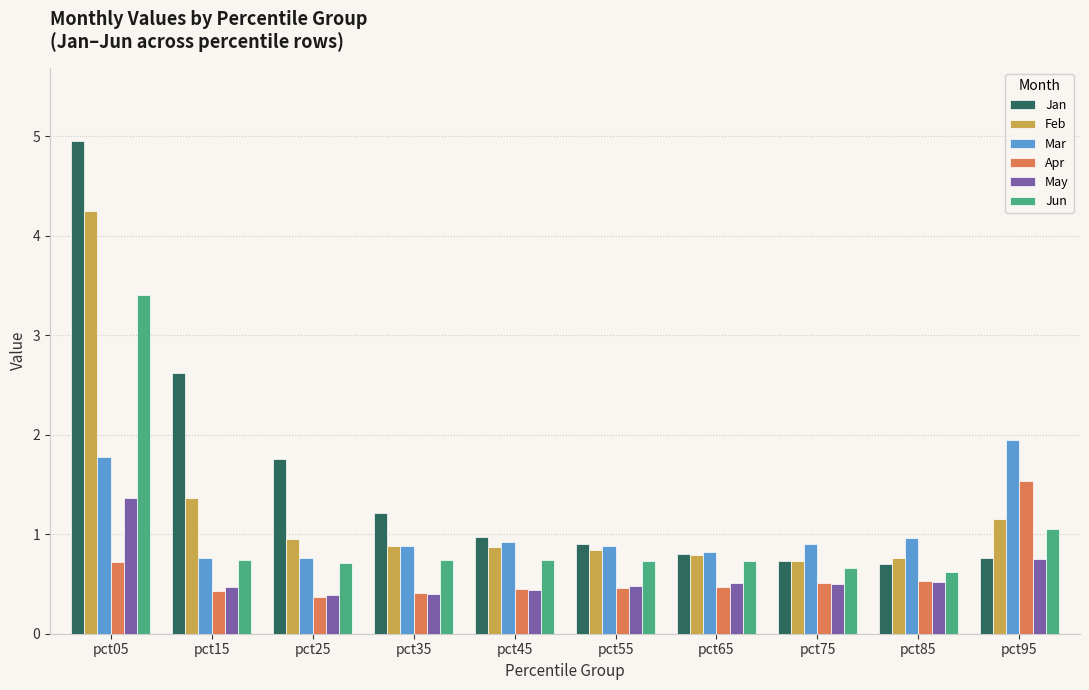

How many groups of bars are there?

10